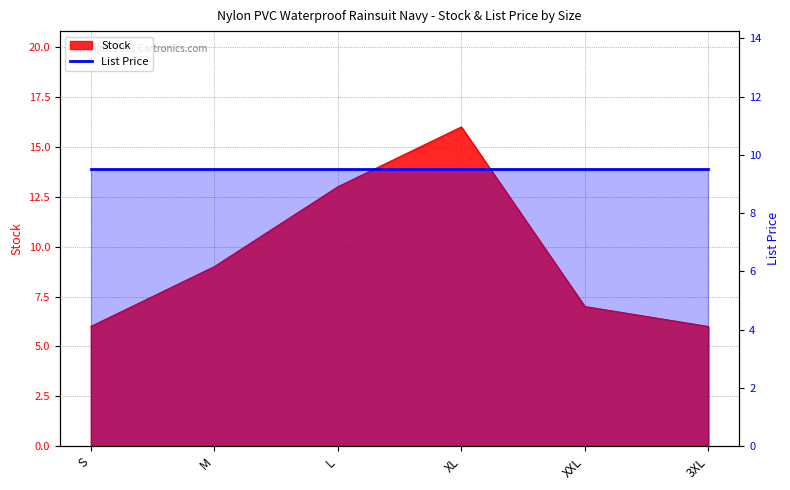

Rank the categories by value from lowest to highest.

S, 3XL, XXL, M, L, XL